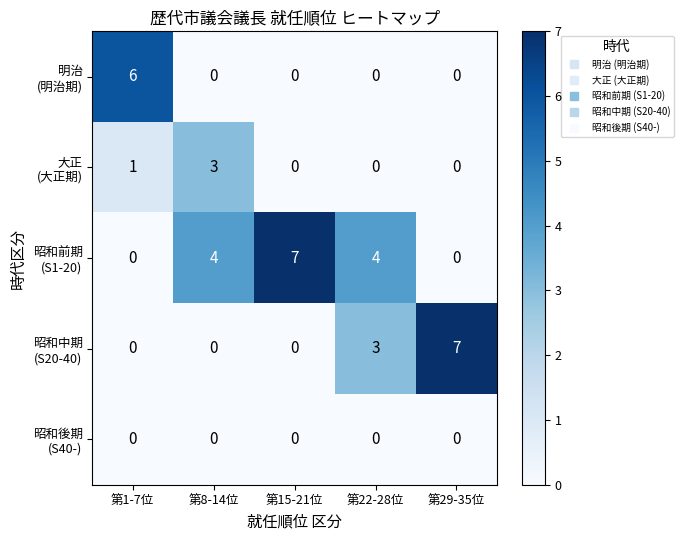

Count the number of categories in the chart.

5